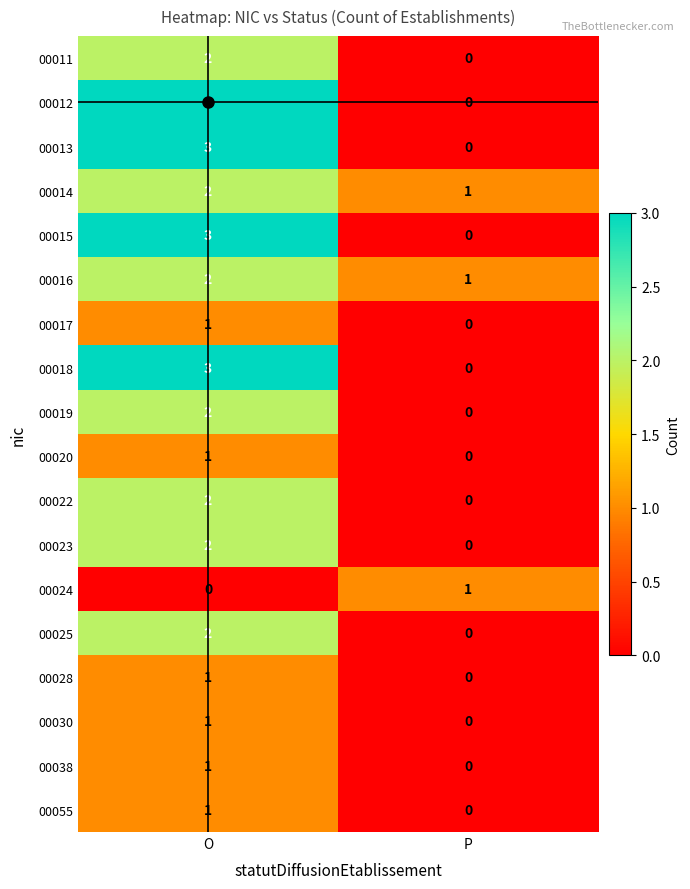

True or false: 00024 has a value of 1 at P.

True